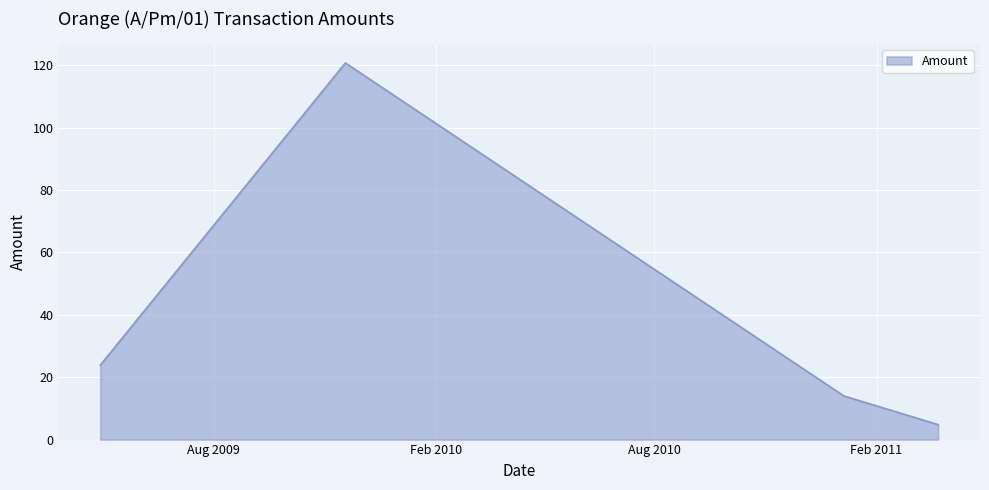

How many categories are shown in the chart?

4